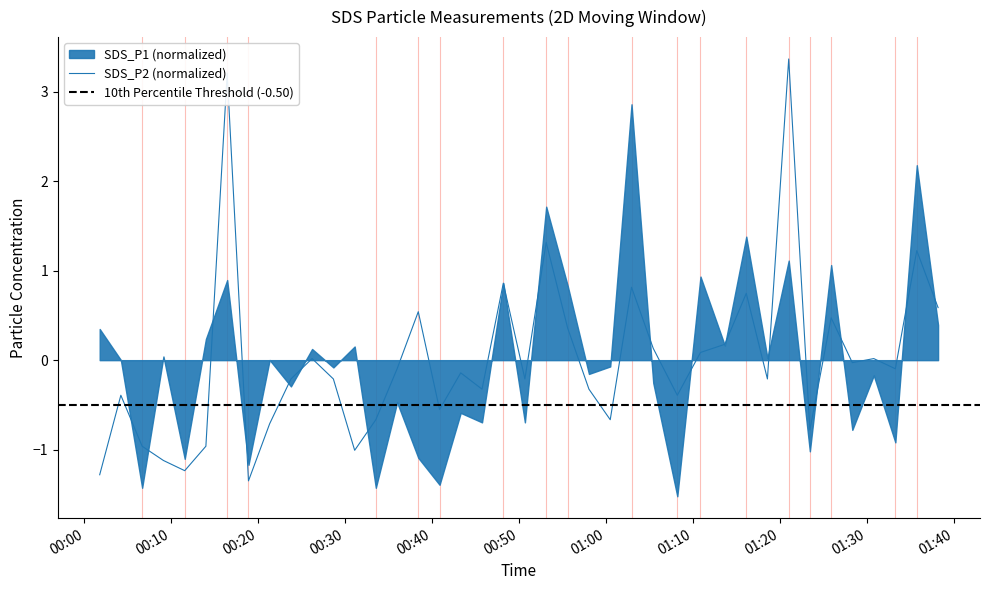

How many categories are shown in the chart?

40